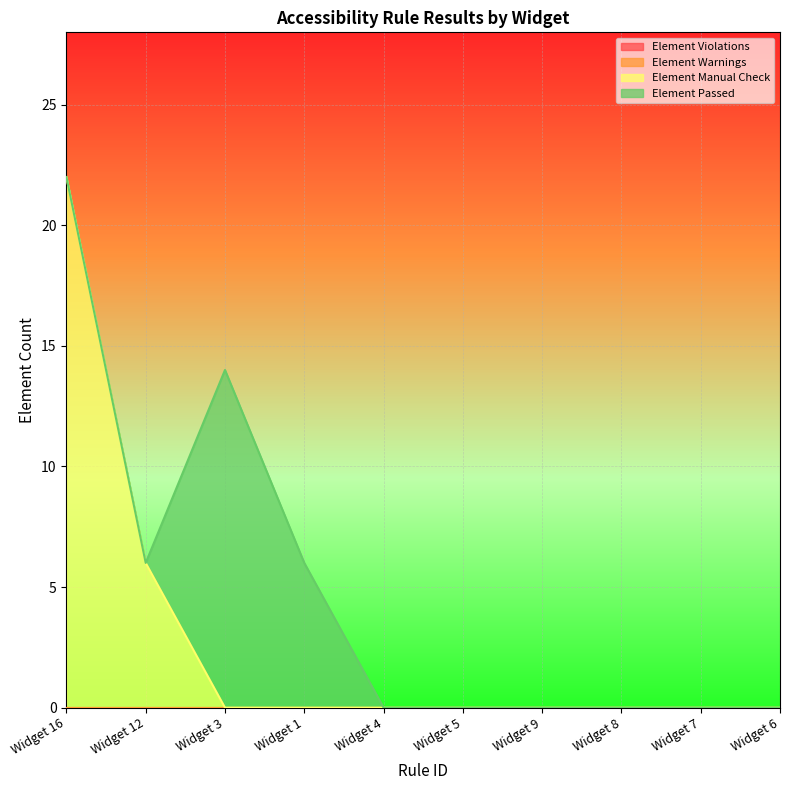

At which label does Element Warnings reach its peak?

Widget 16